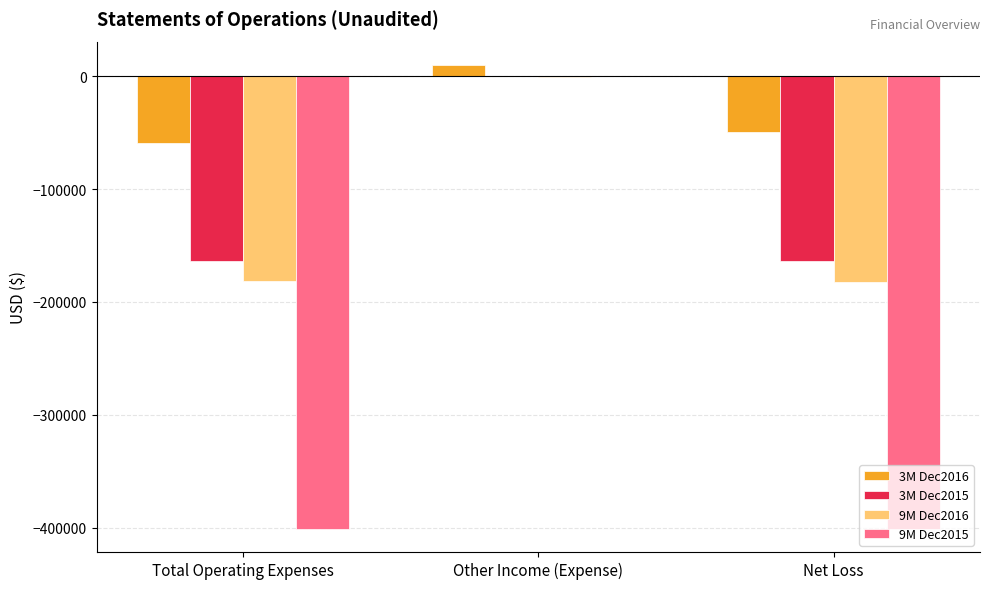

What is the total value across all series at Other Income (Expense)?

9378